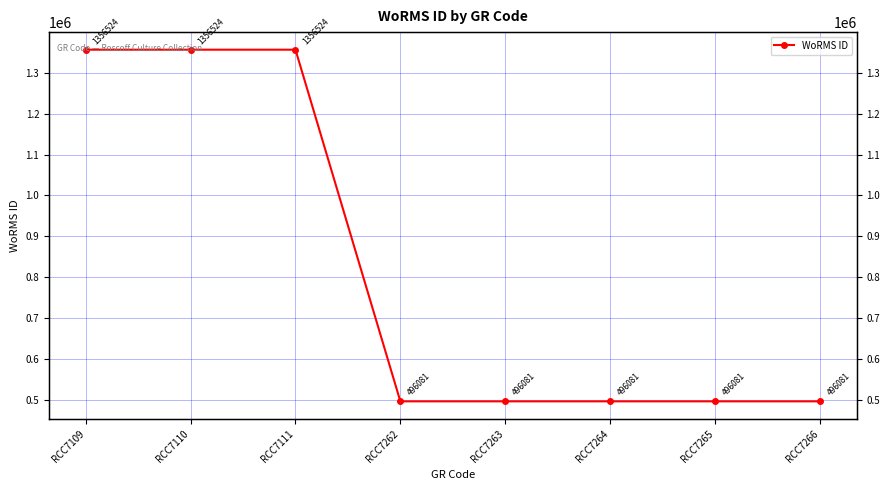

Reading right to left, what are all the values shown in this chart?

RCC7266=496081	RCC7265=496081	RCC7264=496081	RCC7263=496081	RCC7262=496081	RCC7111=1356524	RCC7110=1356524	RCC7109=1356524